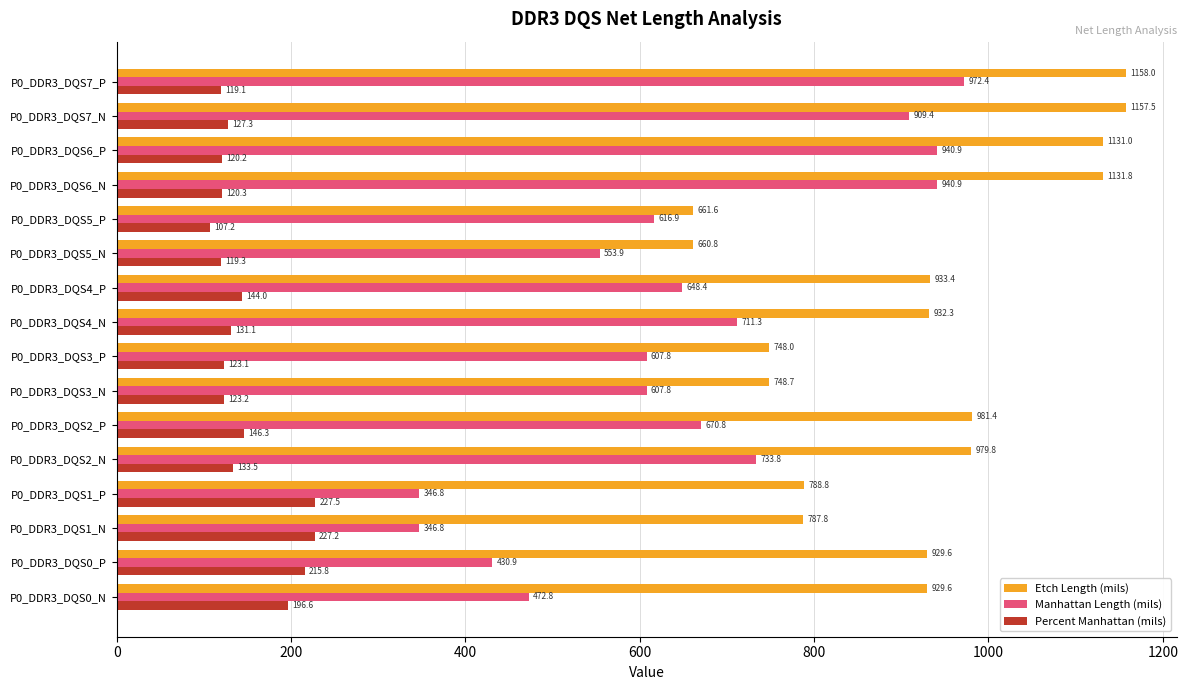

What is the total value across all series at P0_DDR3_DQS7_P?

2249.5